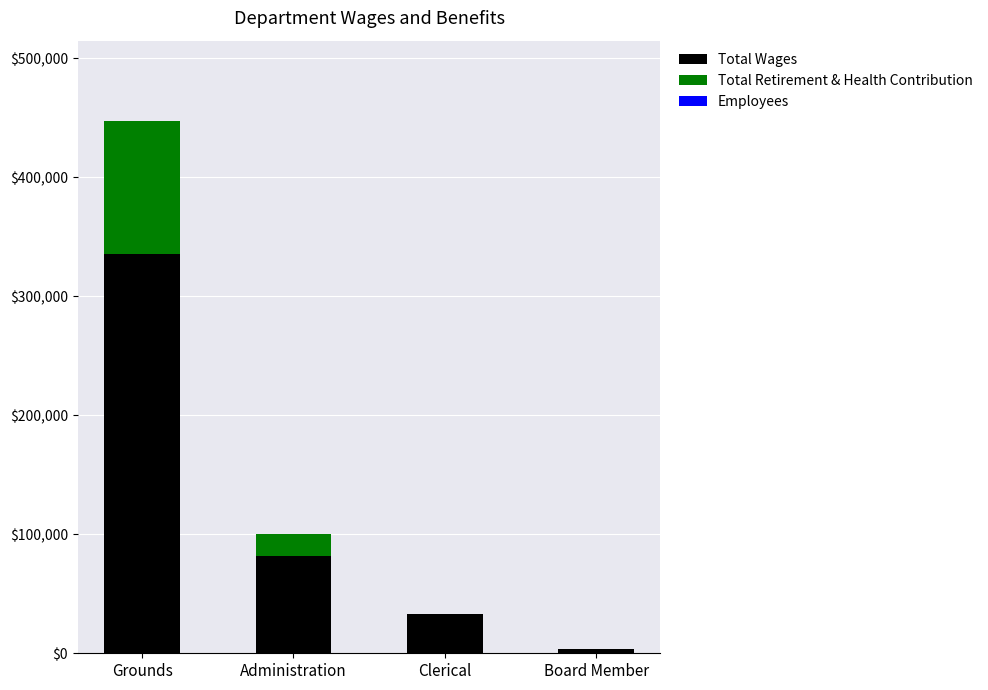

Which category has the highest value in the Total Wages series?

Grounds